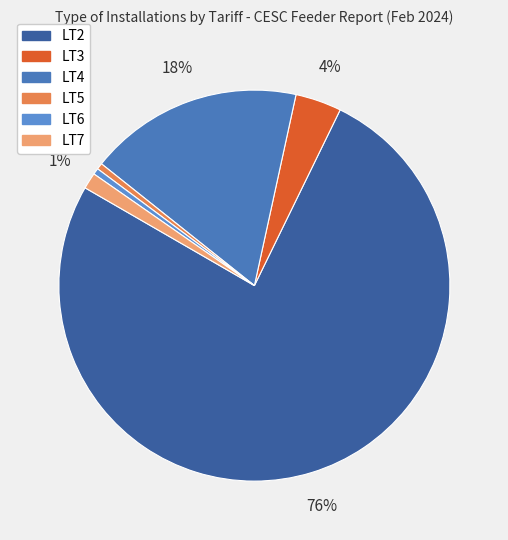

Count the number of slices in the pie.

6